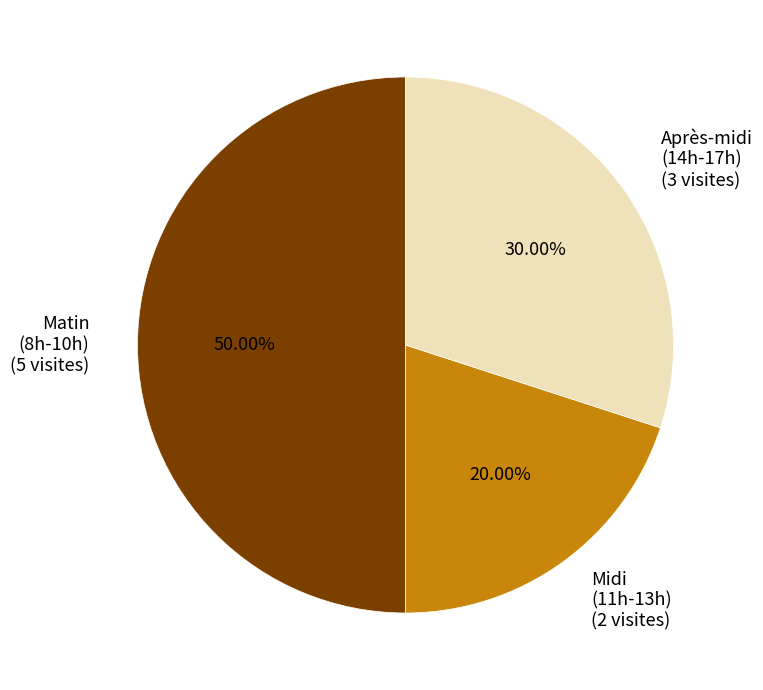

Rank the categories by value from highest to lowest.

Matin (8h-10h), Après-midi (14h-17h), Midi (11h-13h)